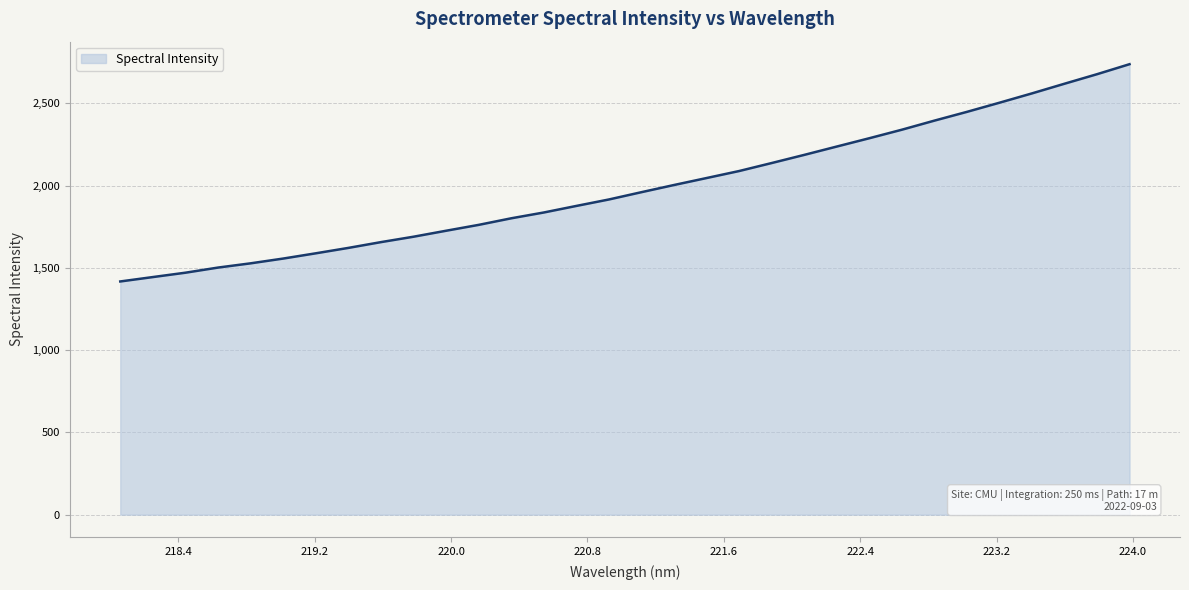

Count the number of categories in the chart.

32